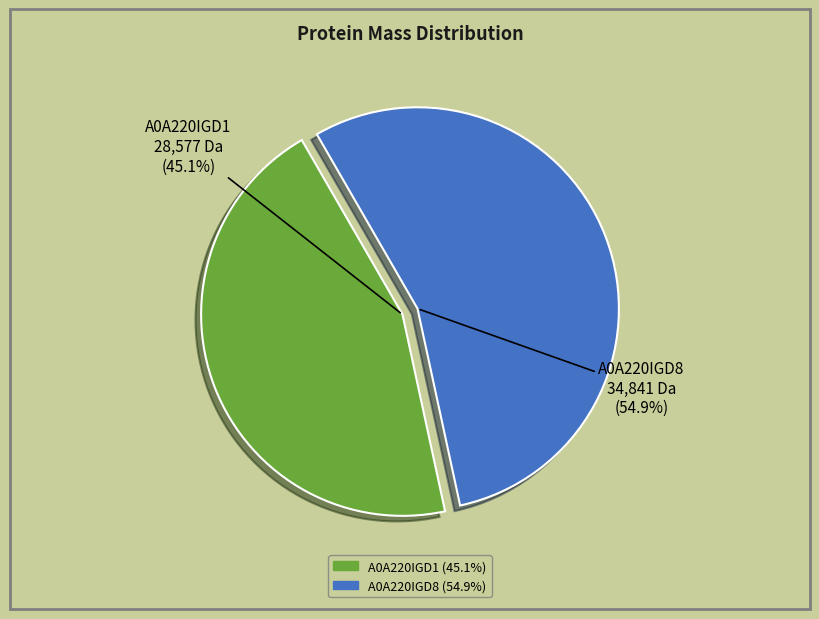

Which slice is the largest?

tr|A0A220IGD8|A0A220IGD8_9CIRC